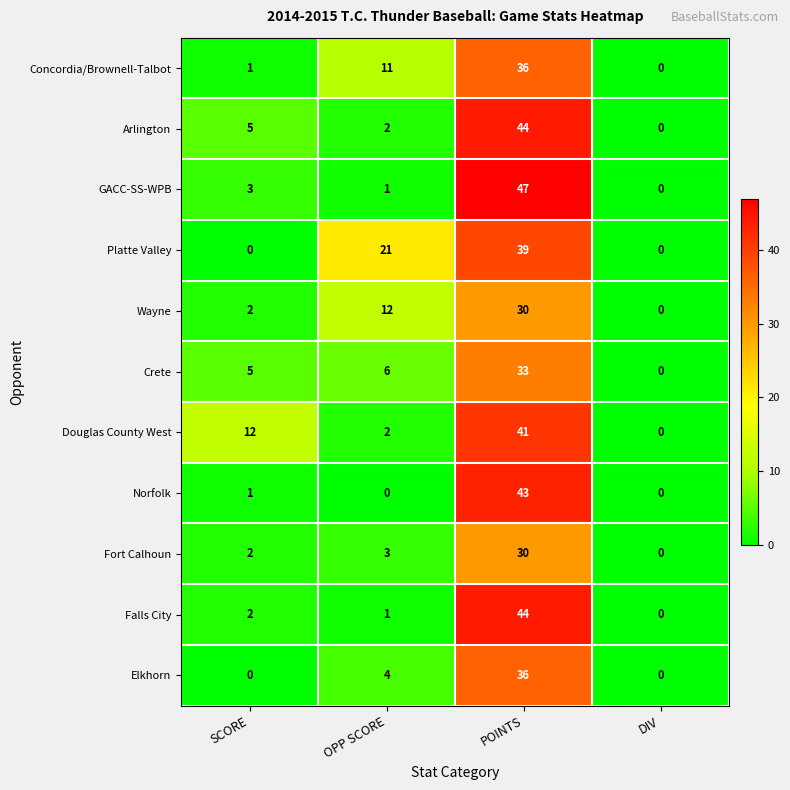

Rank the categories by Arlington value from highest to lowest.

POINTS, SCORE, OPP SCORE, DIV